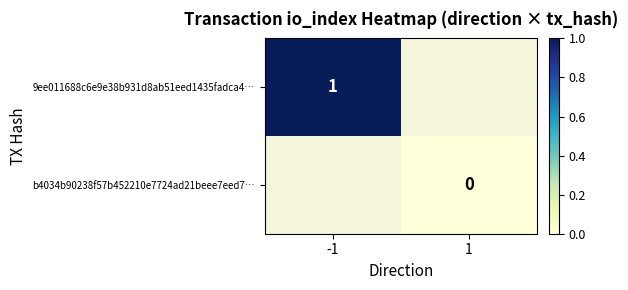

At how many categories does at least one series exceed 0?

1